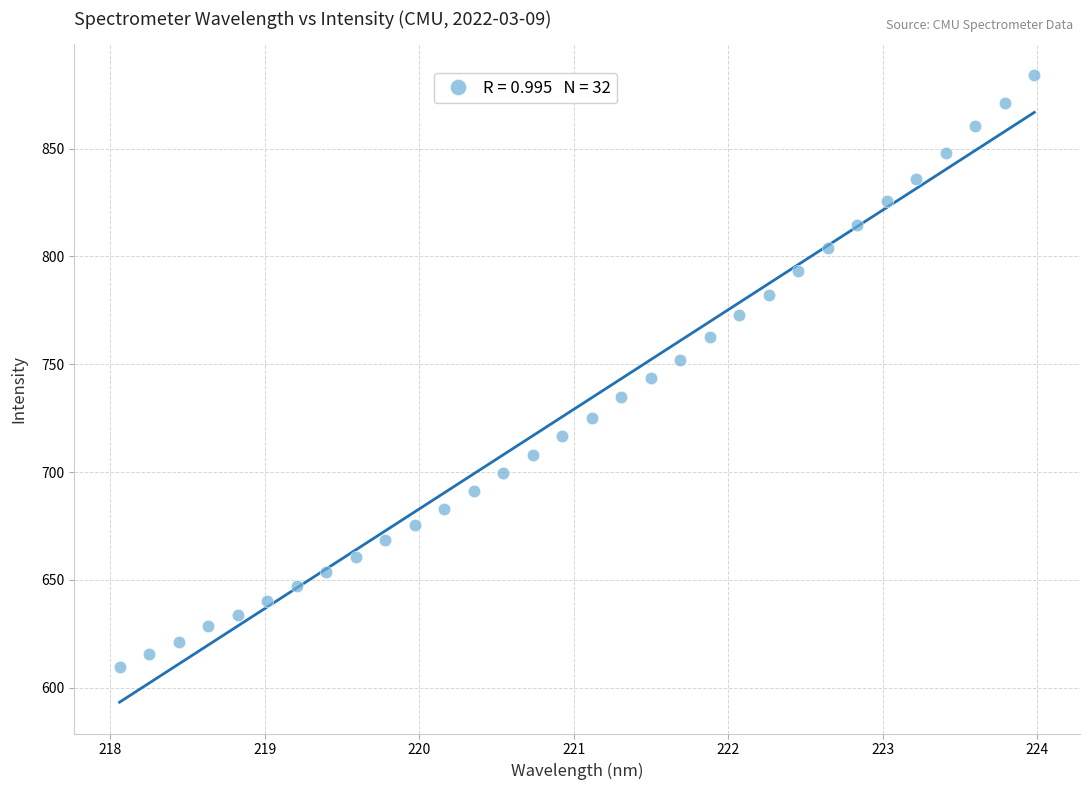

What is the range of X values (max minus min)?

5.9